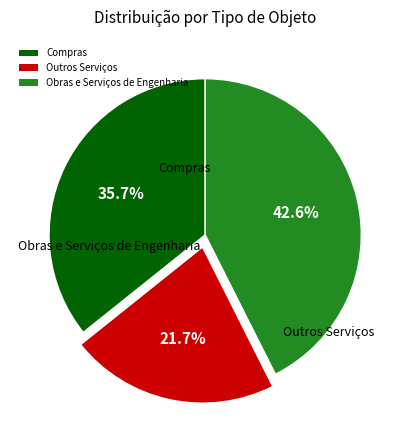

What percentage do Obras e Serviços de Engenharia and Compras together represent?

78.3%